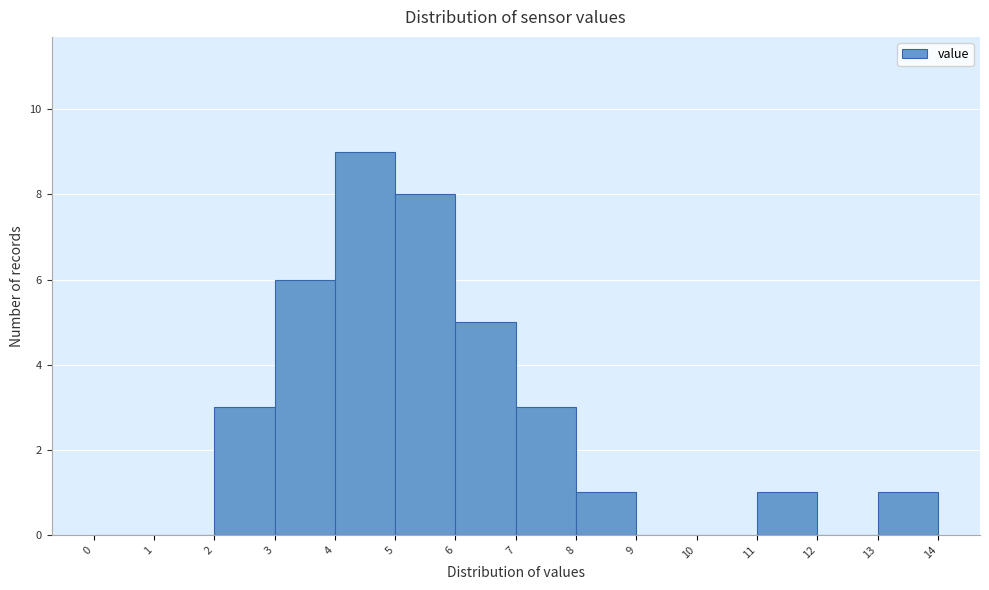

What is the height of the bar covering 3 to 4 on the x-axis? The values are not printed on the chart, so give them approximately, as read against the axis.

6